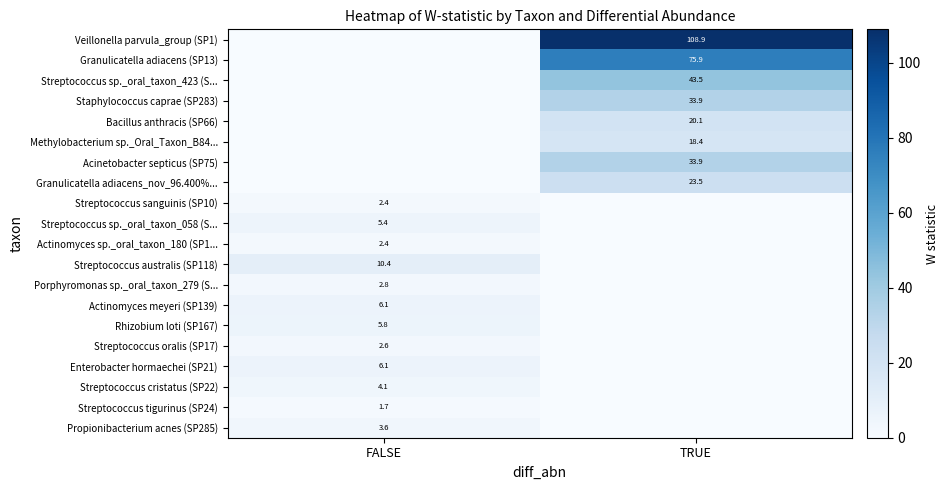

At which category is the sum across all series the highest?

TRUE